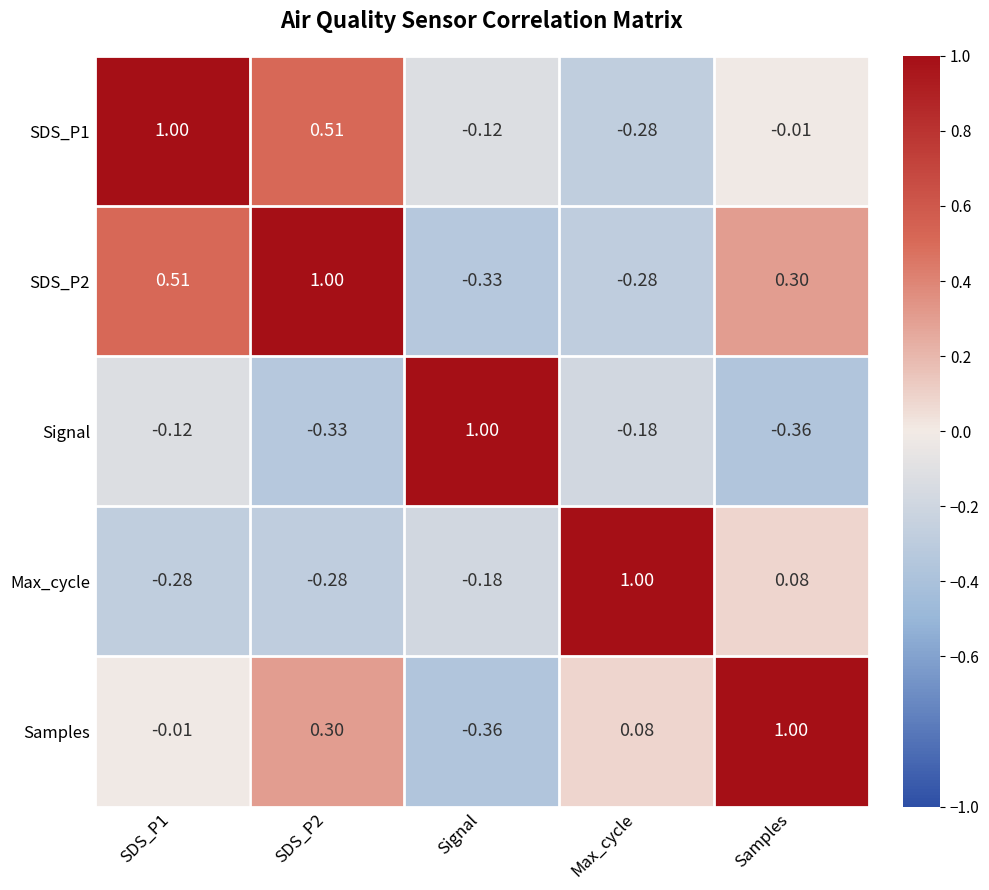

How many values in SDS_P1 are above zero?

2